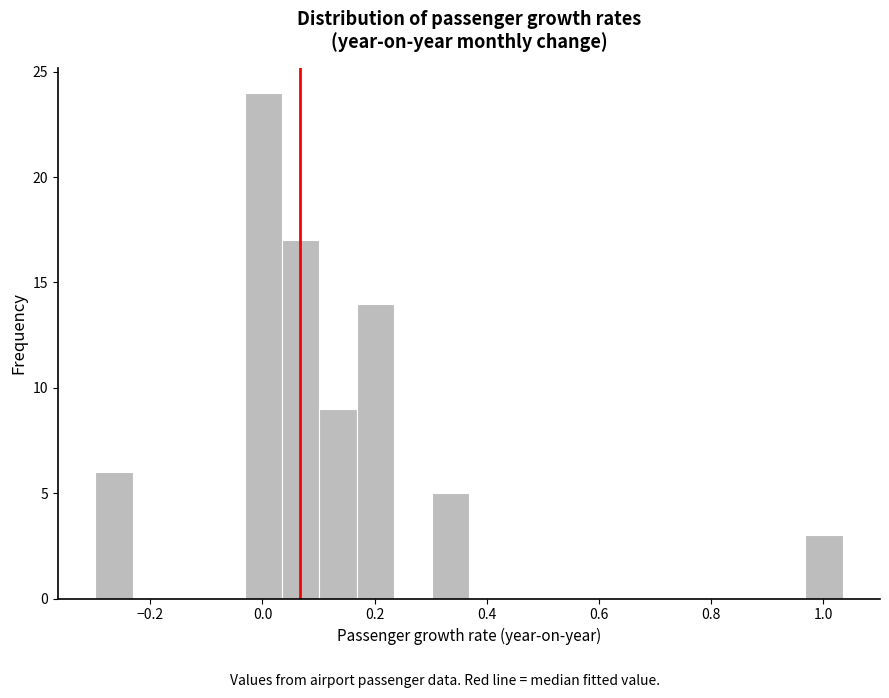

Read against the x-axis, roughly where is the centre of the tallest bar?

0.00